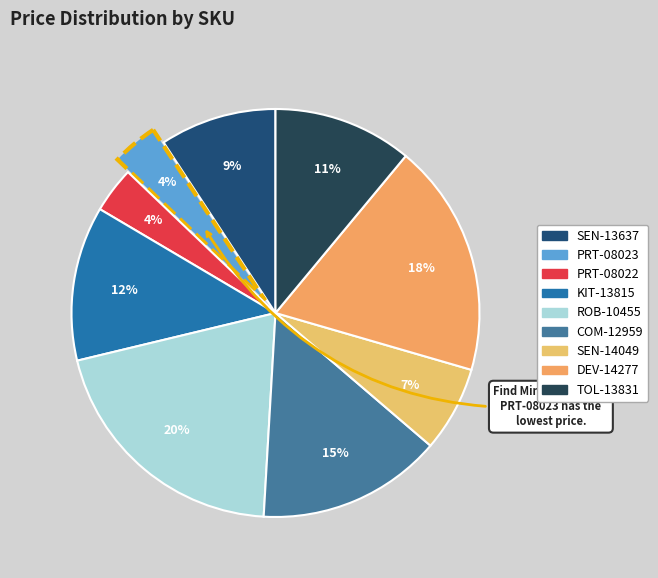

Approximately how many times larger is the value at DEV-14277 compared to KIT-13815?

1.5